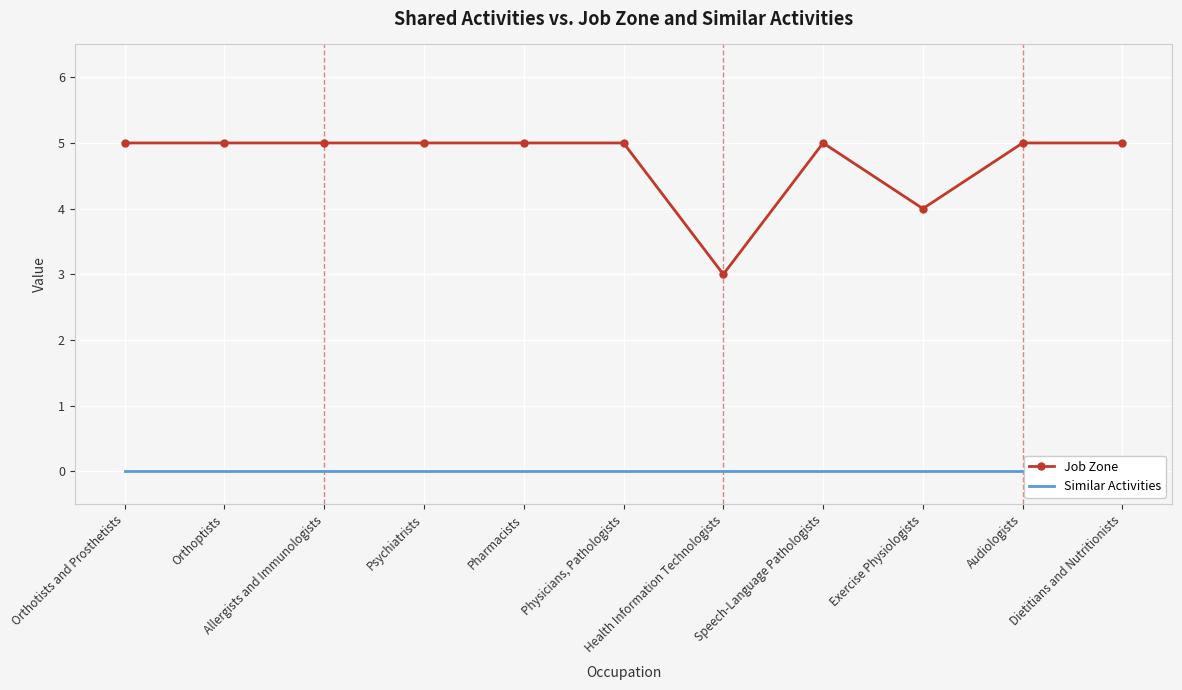

List the series in order of their peak value, highest first.

Job Zone, Similar Activities